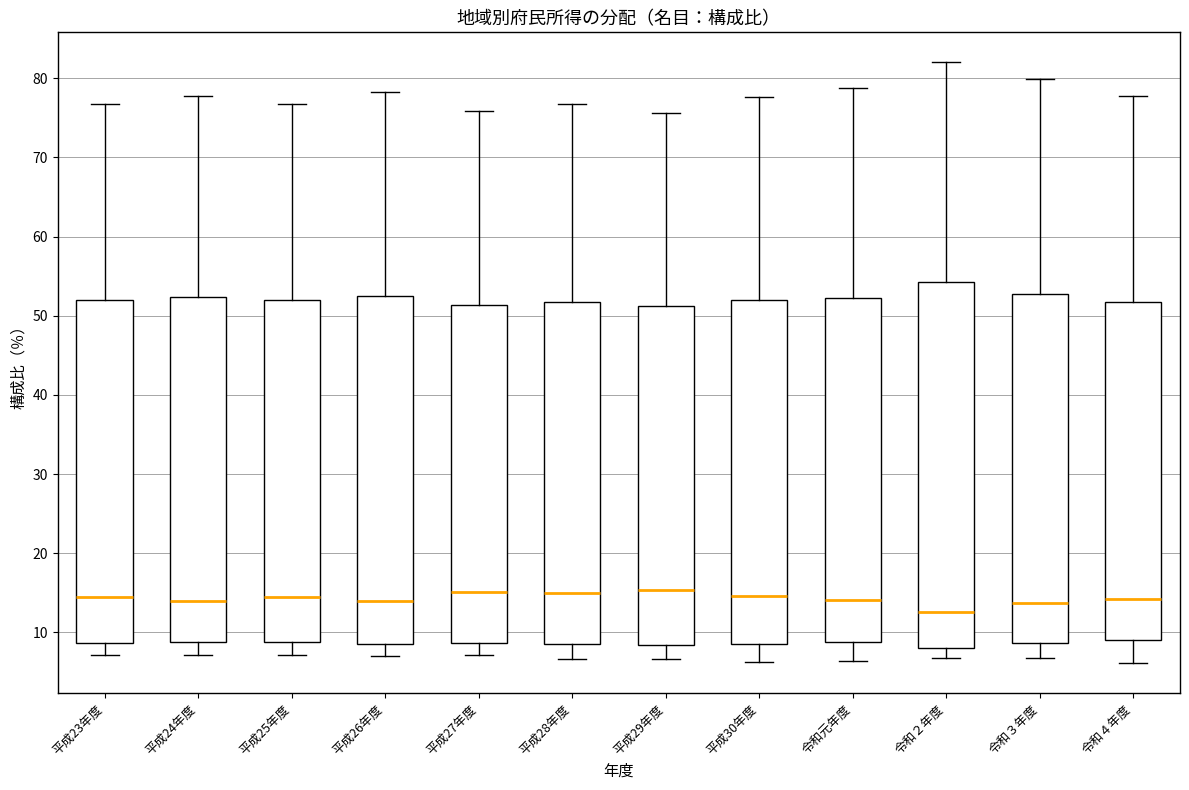

Reading left to right, read every box against the y-axis: the position of its median line, the range the box covers, and the ends of its whiskers. The values are not printed on the chart, so give them approximately, as read against the axis.

平成23年度: median 14, box 9 to 52, whiskers 7 to 77
平成24年度: median 14, box 9 to 52, whiskers 7 to 78
平成25年度: median 14, box 9 to 52, whiskers 7 to 77
平成26年度: median 14, box 9 to 53, whiskers 7 to 78
平成27年度: median 15, box 9 to 51, whiskers 7 to 76
平成28年度: median 15, box 9 to 52, whiskers 7 to 77
平成29年度: median 15, box 8 to 51, whiskers 7 to 76
平成30年度: median 15, box 8 to 52, whiskers 6 to 78
令和元年度: median 14, box 9 to 52, whiskers 6 to 79
令和２年度: median 13, box 8 to 54, whiskers 7 to 82
令和３年度: median 14, box 9 to 53, whiskers 7 to 80
令和４年度: median 14, box 9 to 52, whiskers 6 to 78